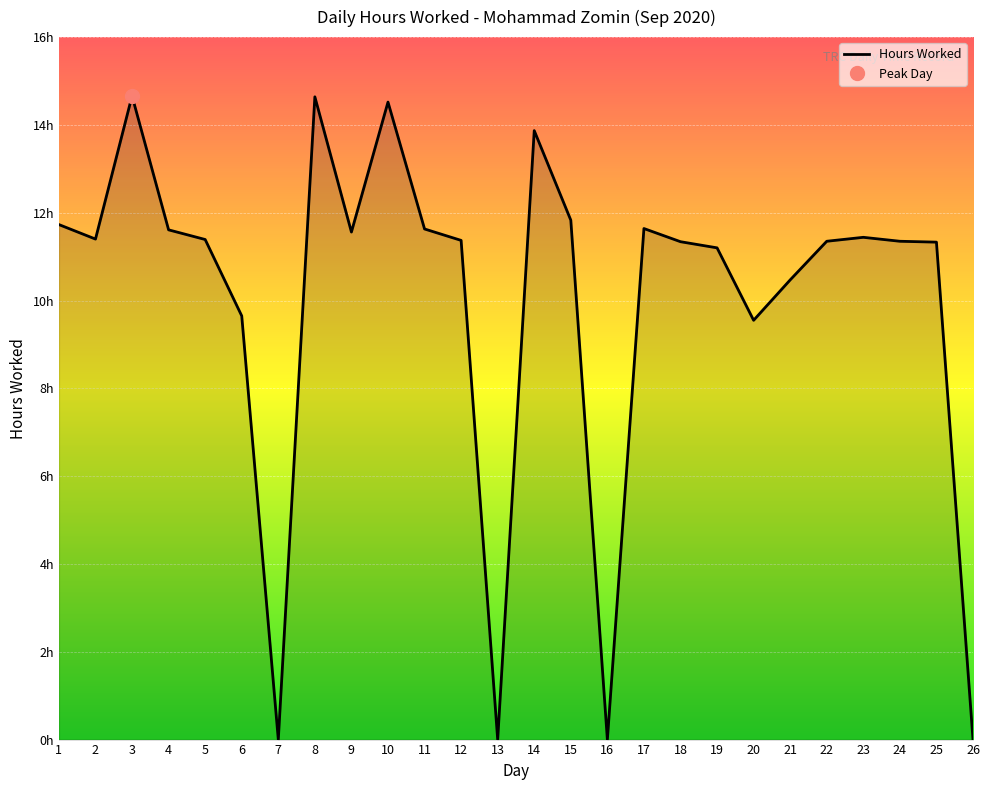

What is the approximate value at 10?

14.5